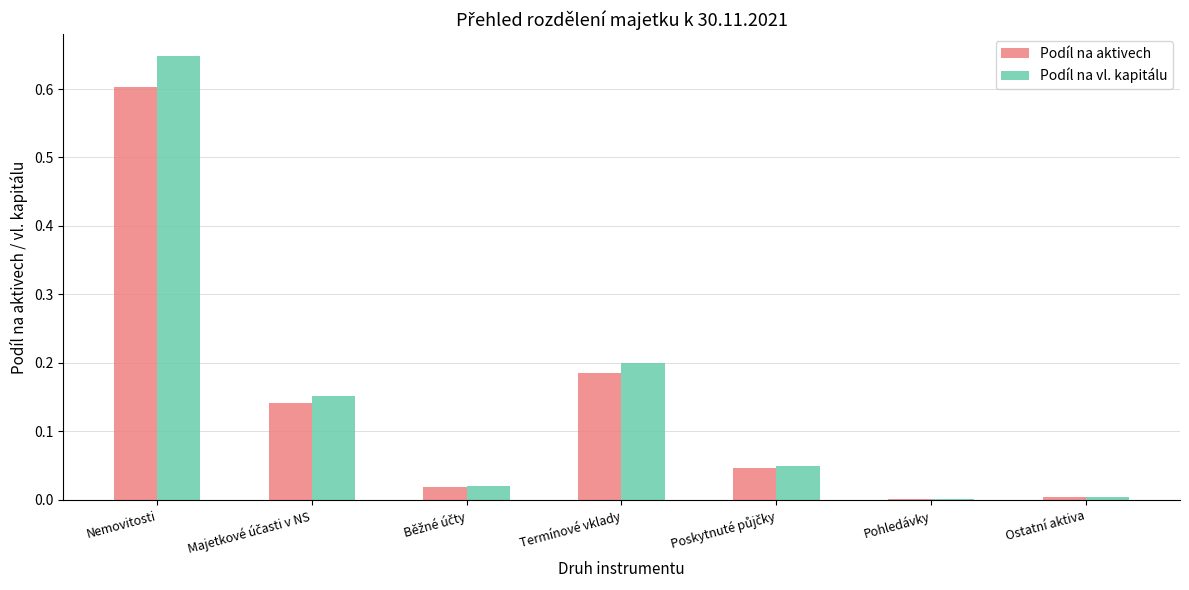

True or false: Podíl na vl. kapitálu has a value of 0.0 at Pohledávky.

True